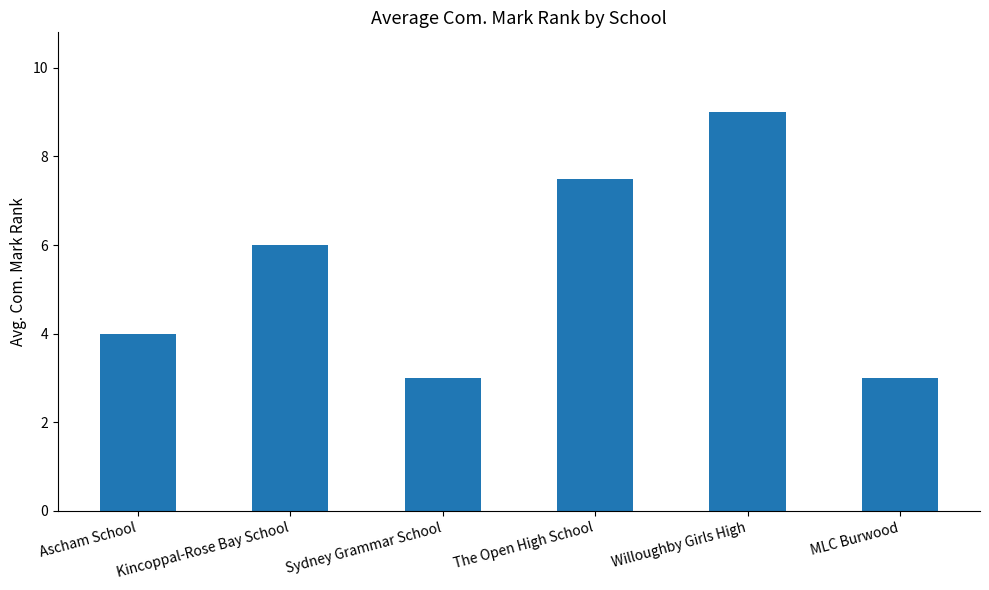

What is the label of the 1st bar from the left?

Ascham School